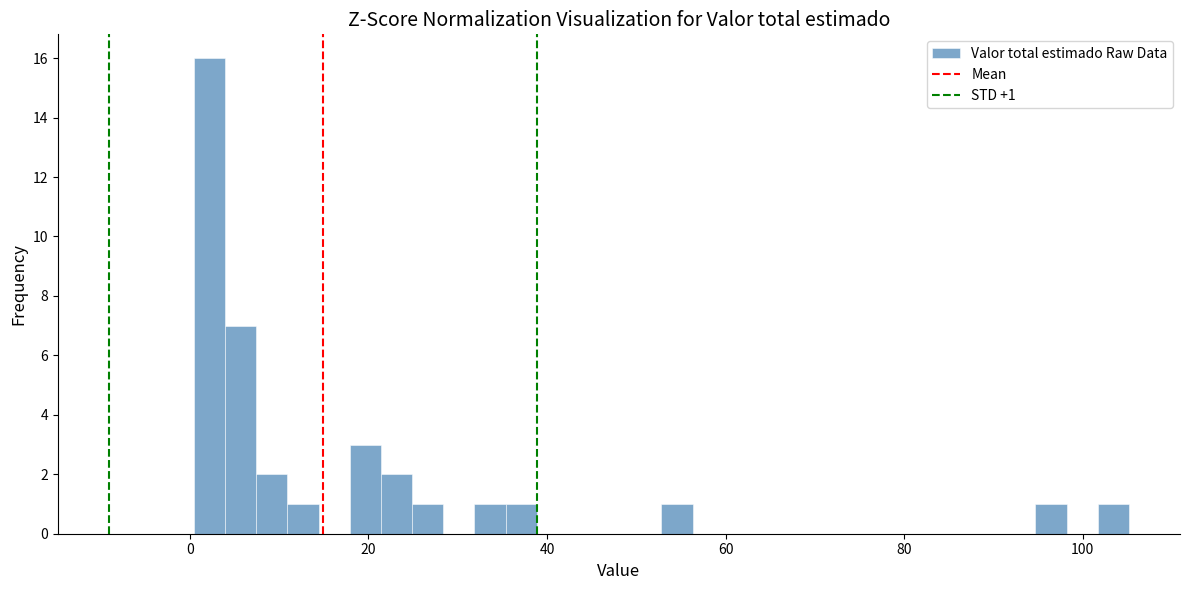

Around what value on the x-axis is the tallest bar? Give the approximate position of its centre, as read against the axis.

2